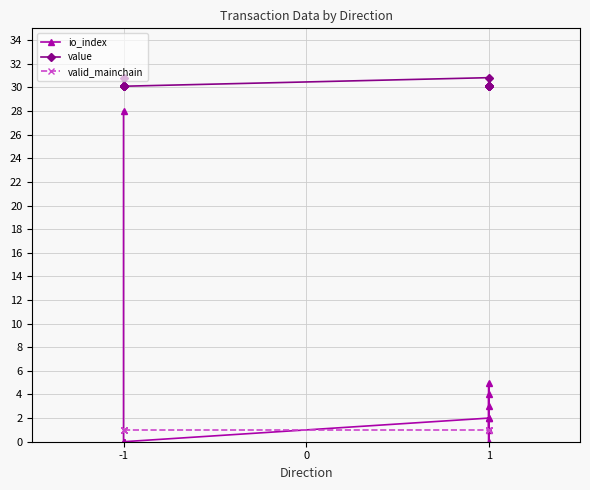

Count the number of data series in this chart.

3